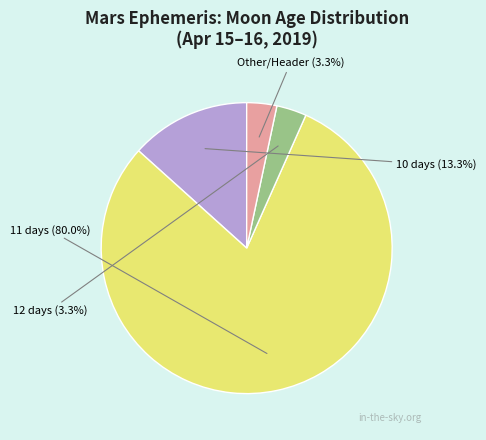

Between 10 days and 11 days, which is larger?

11 days